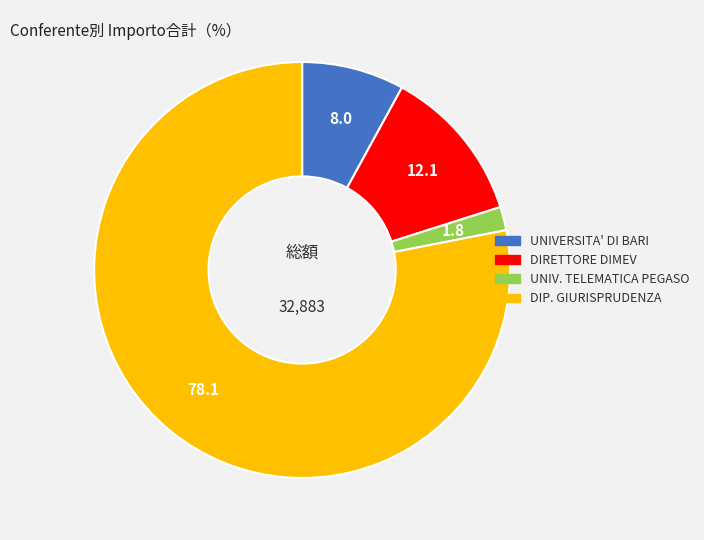

Does any single category account for the majority?

Yes